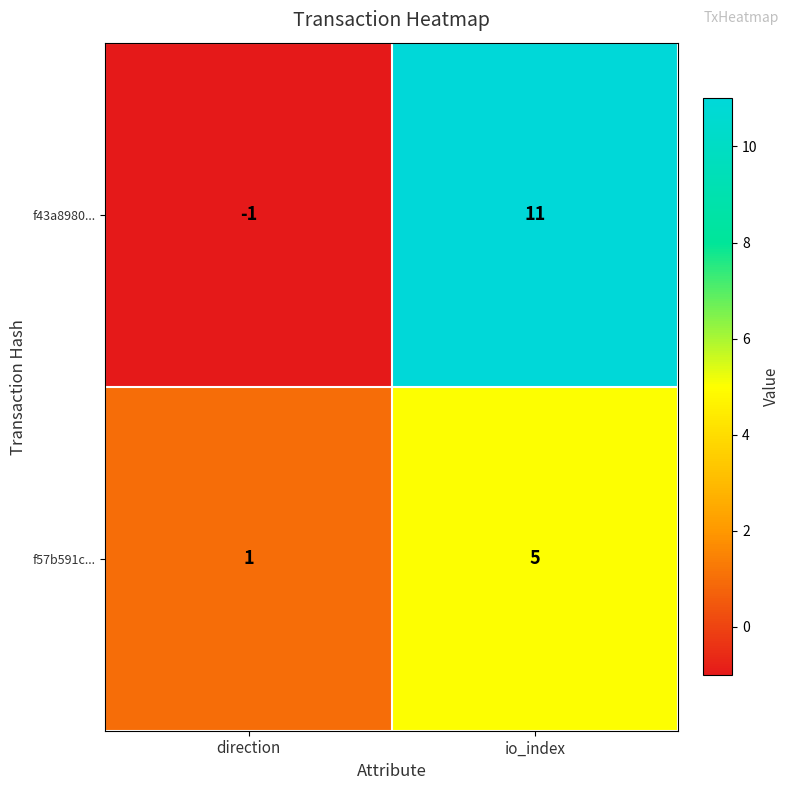

At io_index, list the series in order from largest to smallest.

f43a8980..., f57b591c...